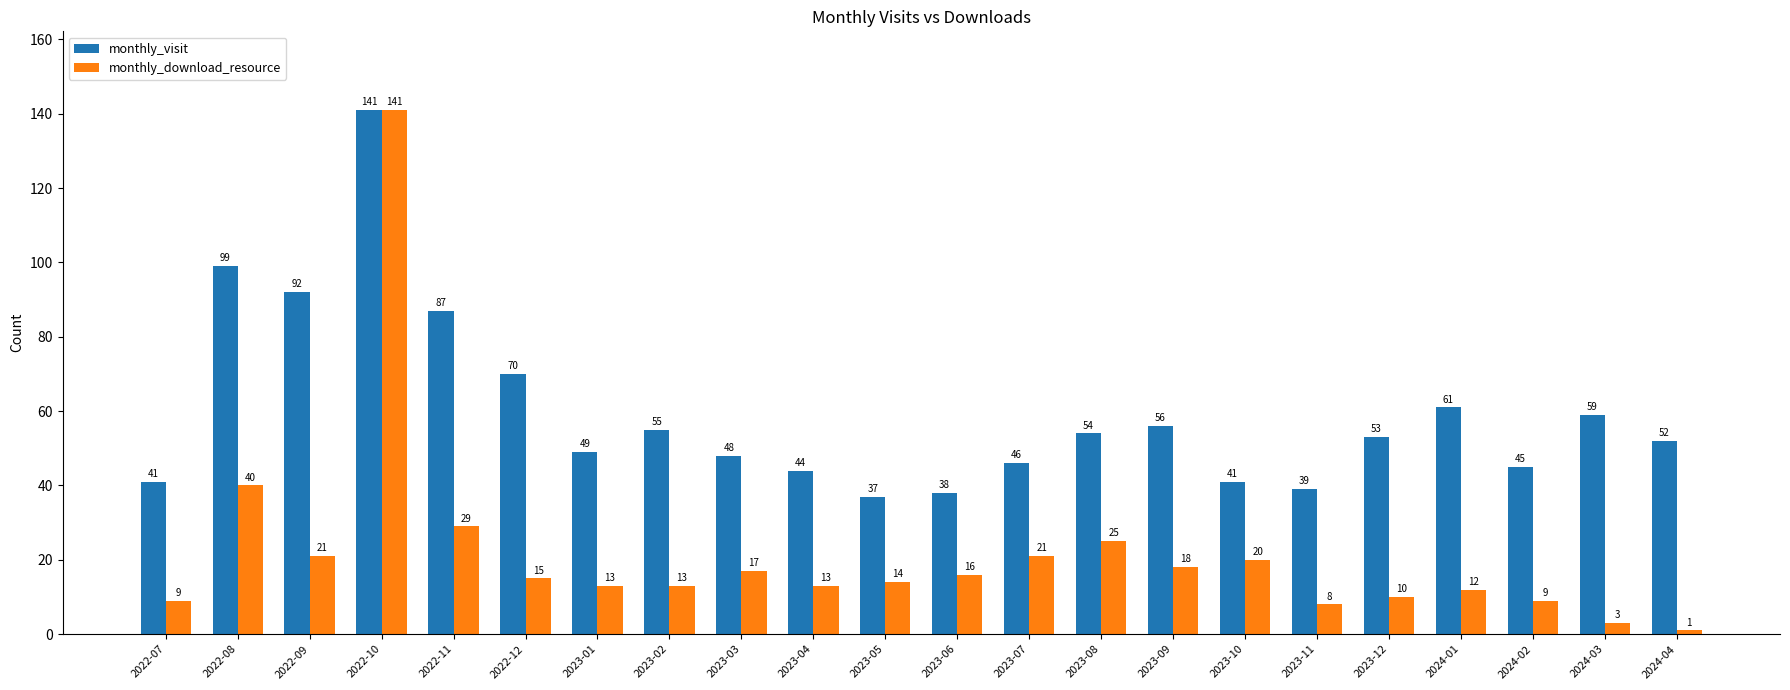

Which category has the lowest value in the monthly_visit series?

2023-05